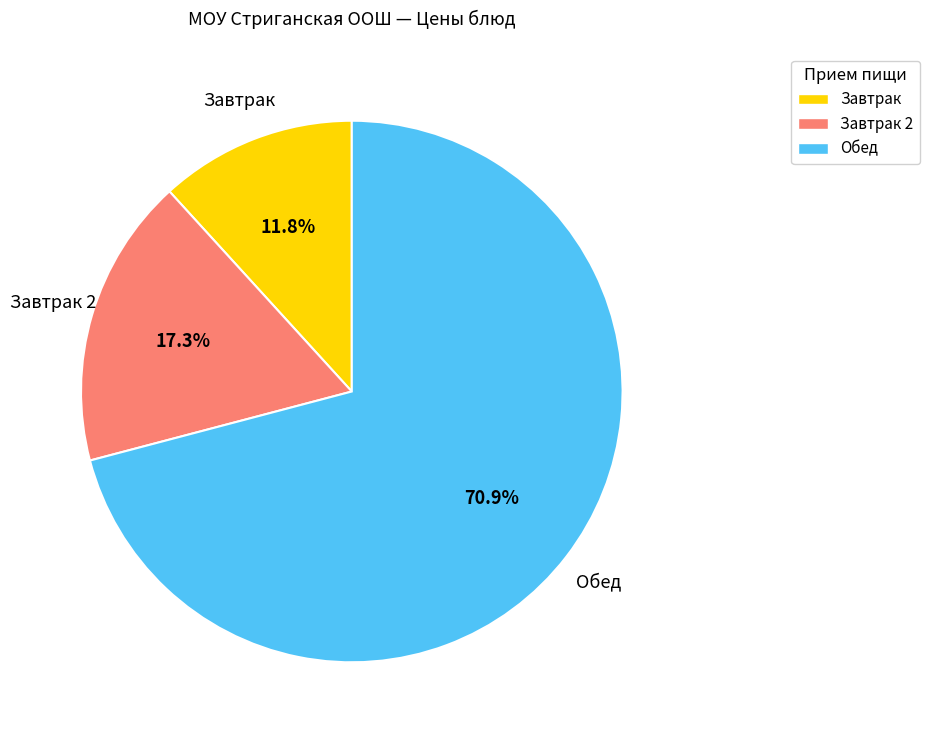

What is the smallest slice in the pie chart?

Завтрак